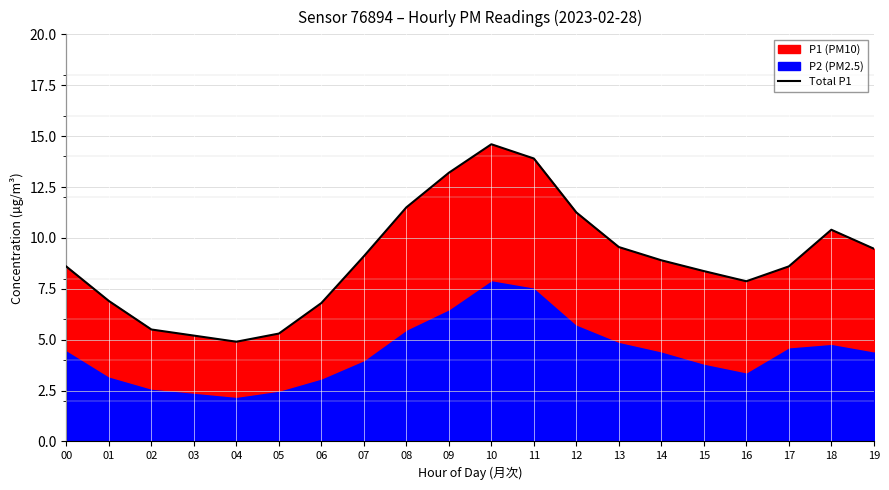

How many interior local valleys (lower than both neighbors) does the data have?

2